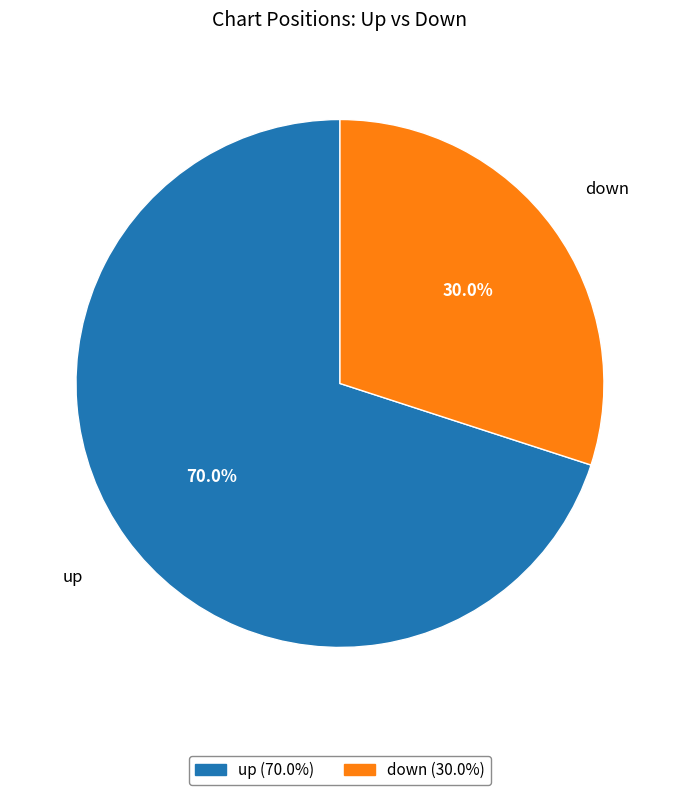

To the nearest percent, what is the combined percentage of up and down?

100%